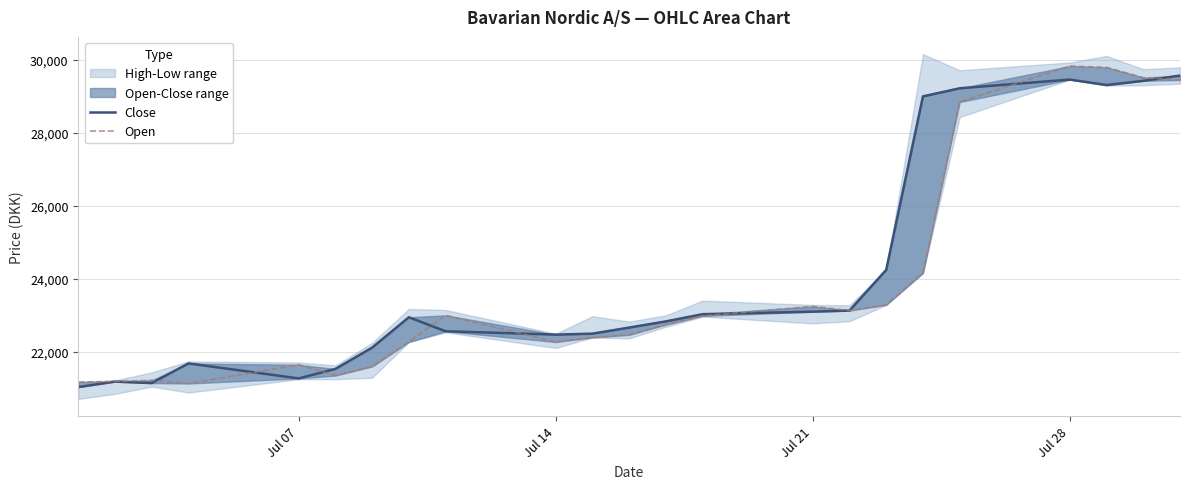

Rank the series by their maximum value, from highest to lowest.

Open, Close